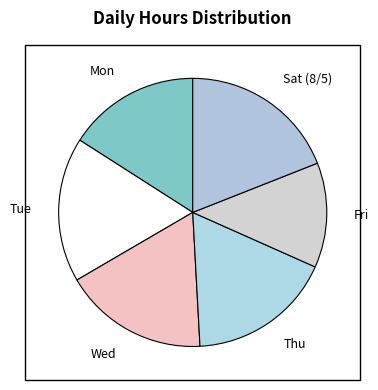

What is the ratio of the value at Tue to the value at Fri?

1.4